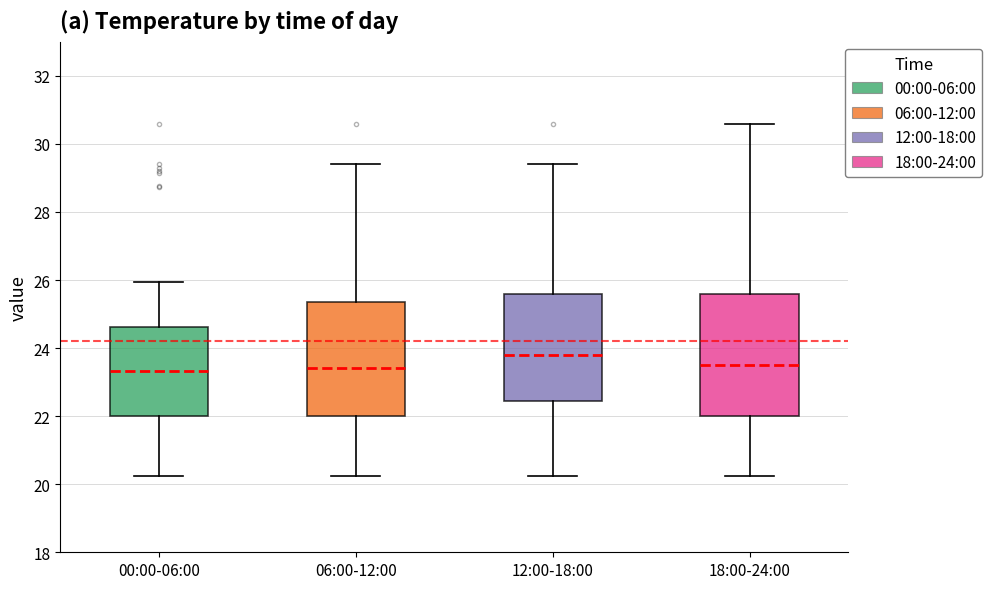

Which box's median line is the highest?

12:00-18:00